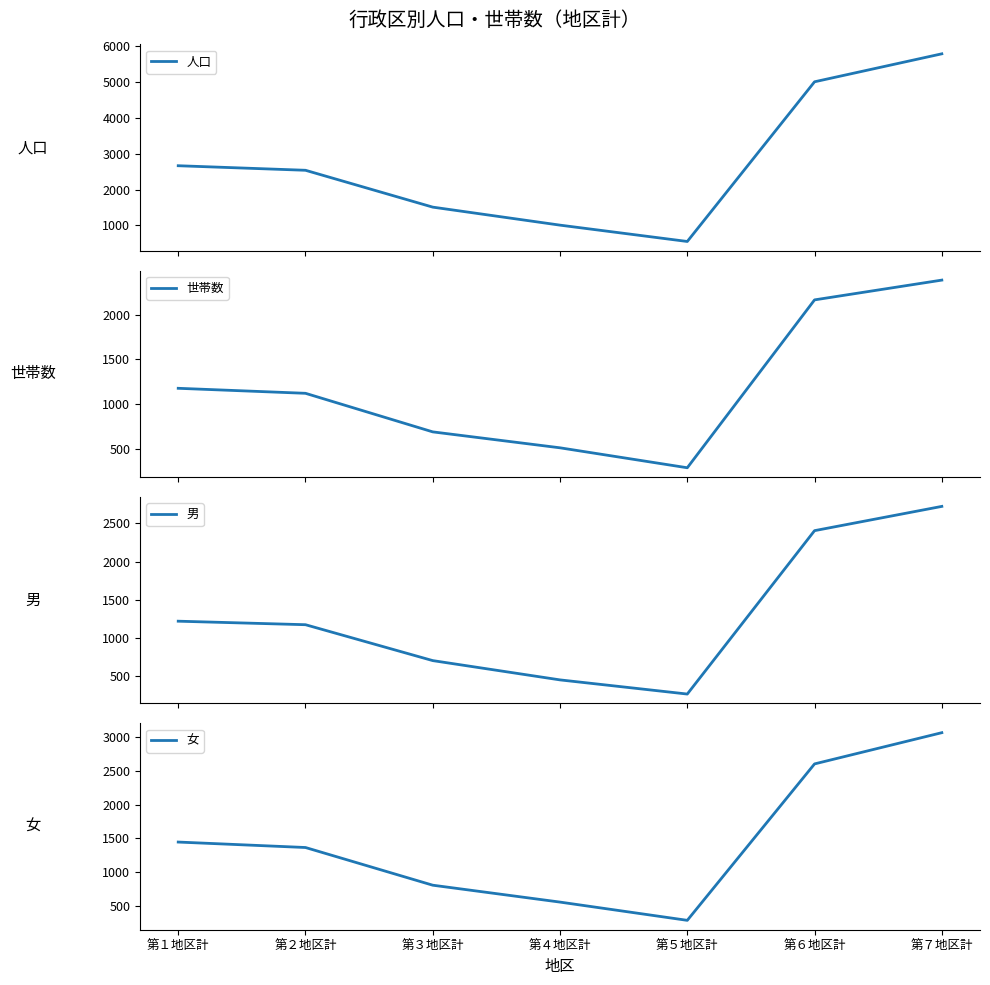

At which label does 世帯数 first exceed 1120?

第１地区計